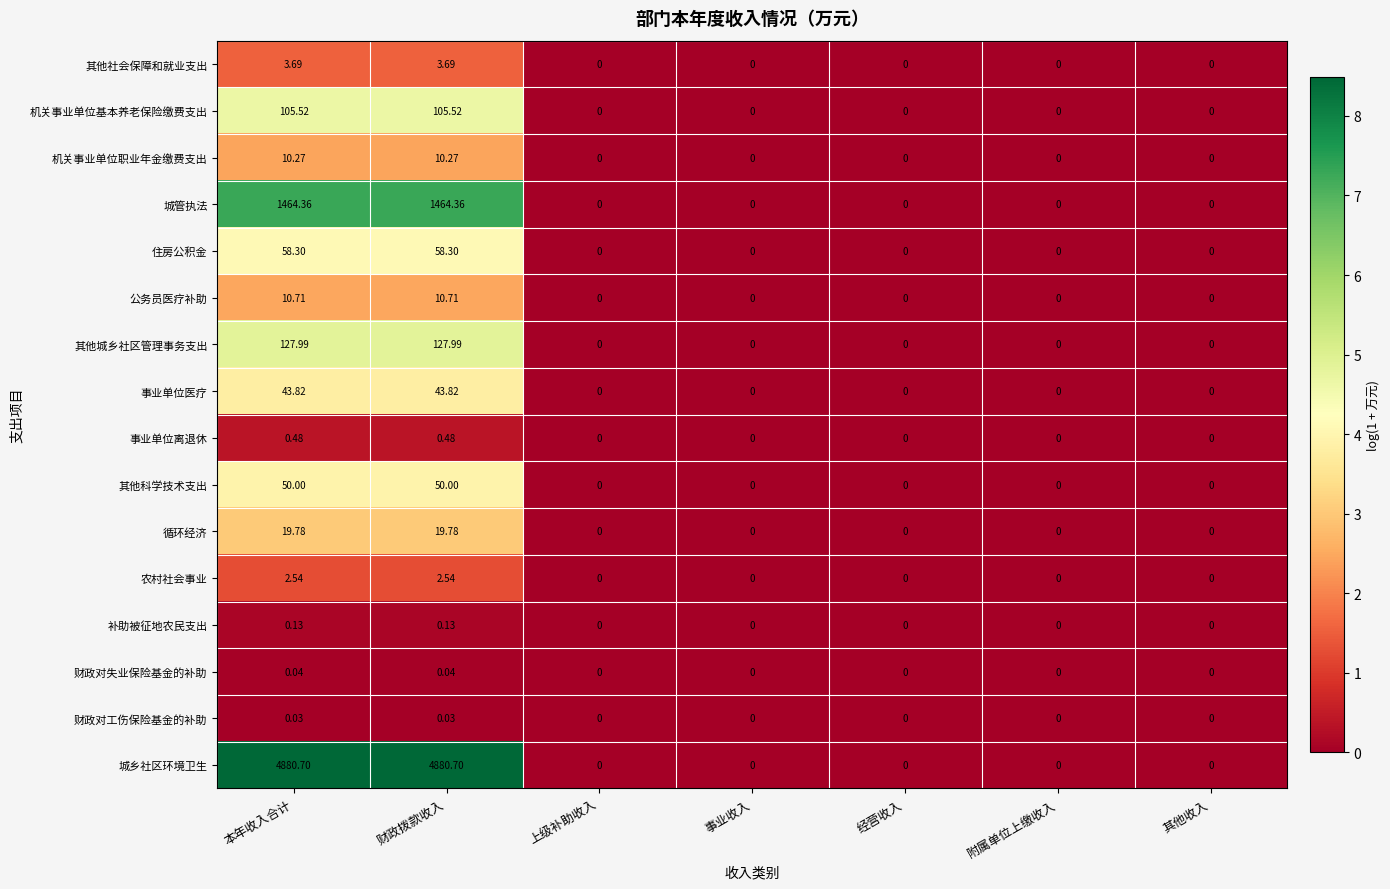

Which series has the largest range (max minus min)?

城乡社区环境卫生